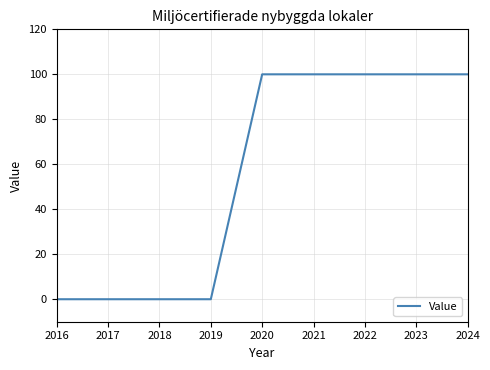

Count the values in the range 0 to 100.

9